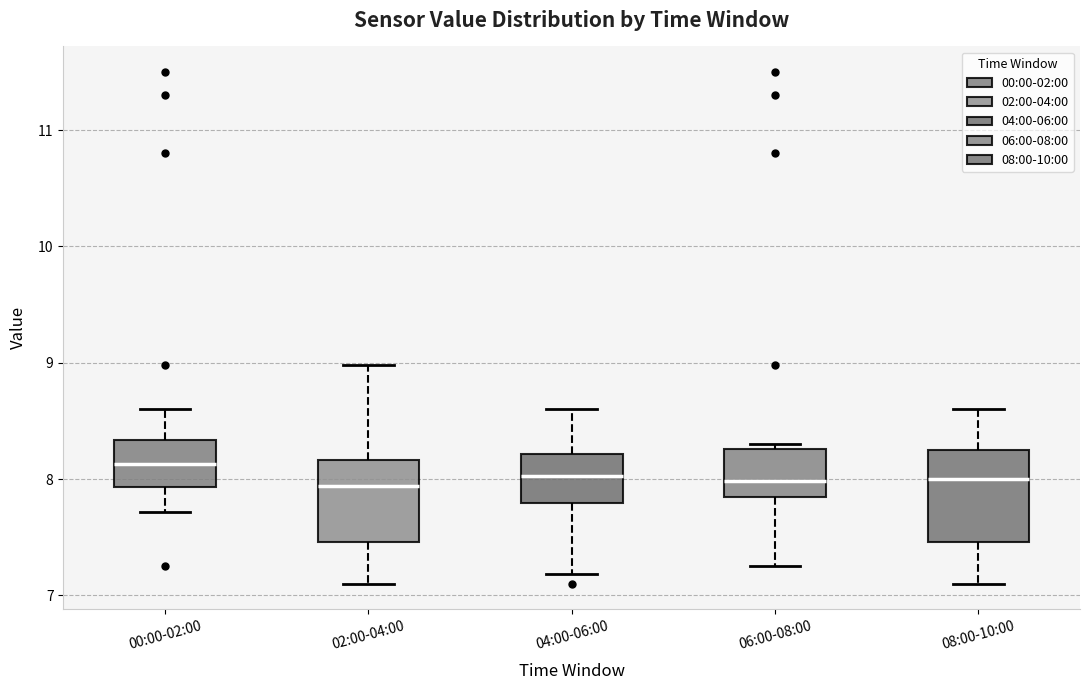

Where does the median line of the box for 08:00-10:00 sit on the y-axis? The values are not printed on the chart, so give them approximately, as read against the axis.

8.0